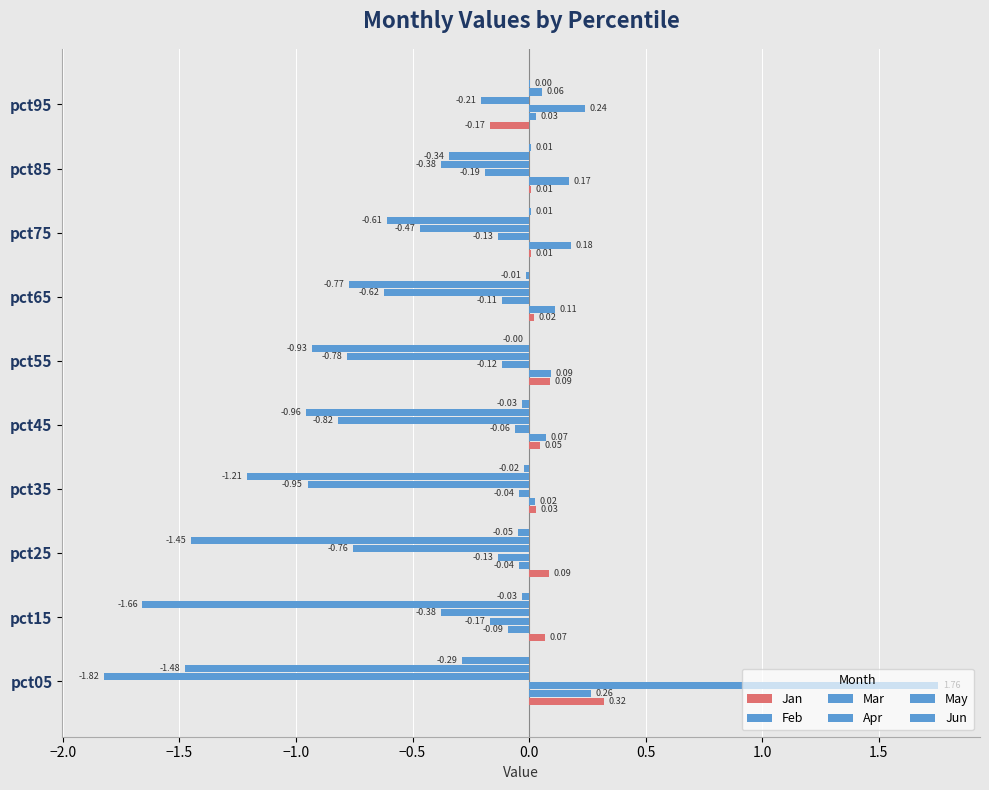

What is the minimum value for Apr?

-1.8